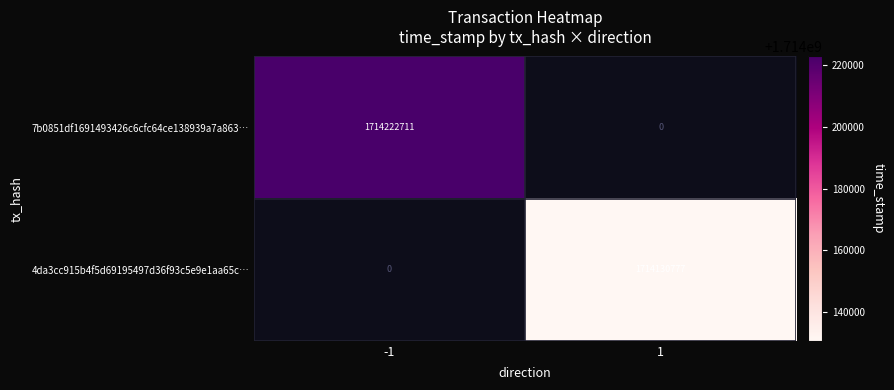

At which category does the chart reach its peak across all series?

-1